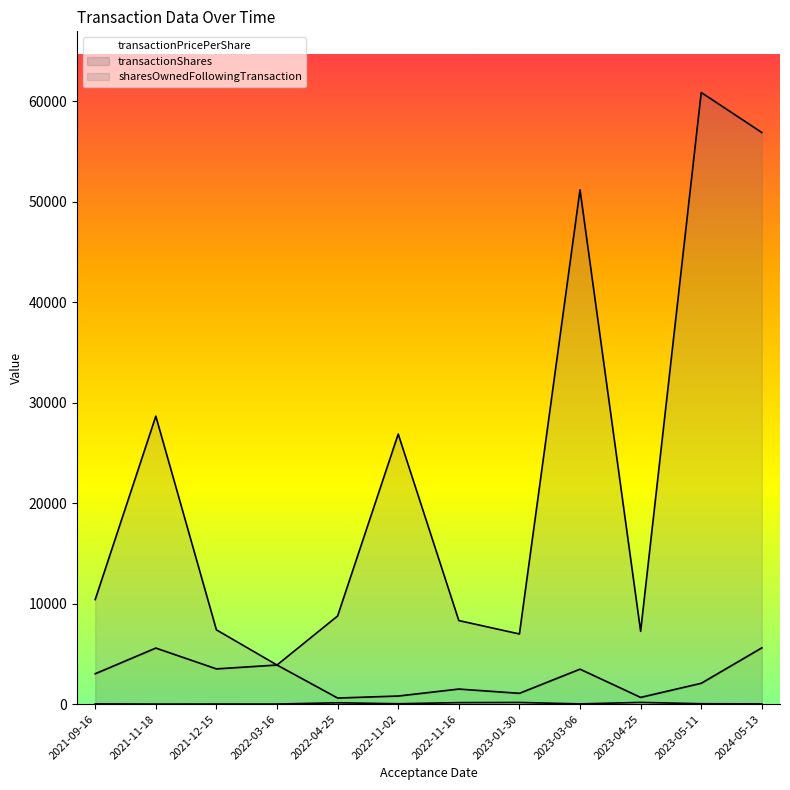

What value does the transactionPricePerShare series have at 2023-03-06?

18.8